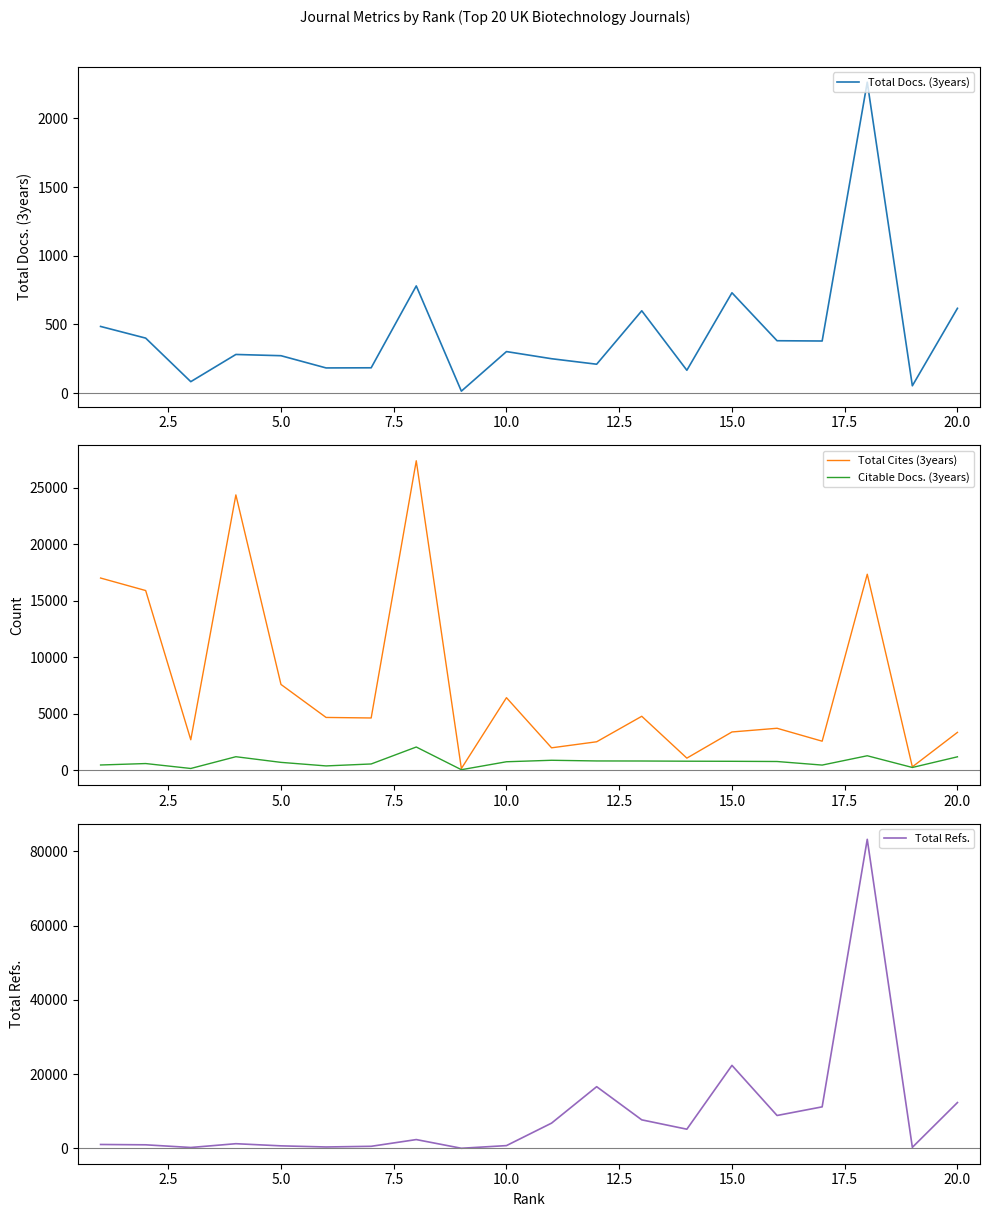

How many data points in Citable Docs. (3years) are above 769?

9